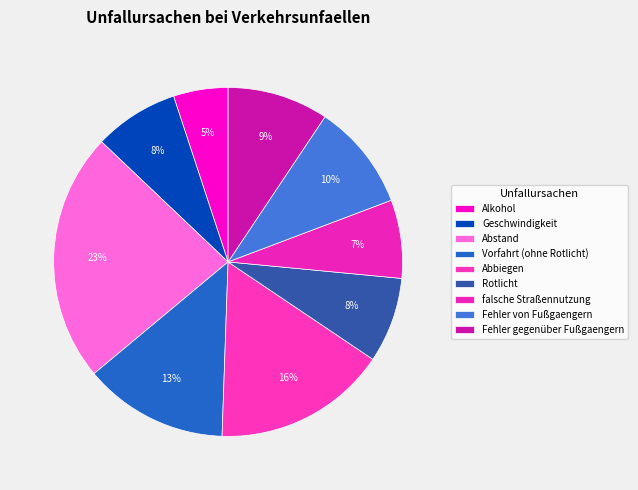

The Fehler von Fußgaengern slice represents 10% of the pie. True or false?

True